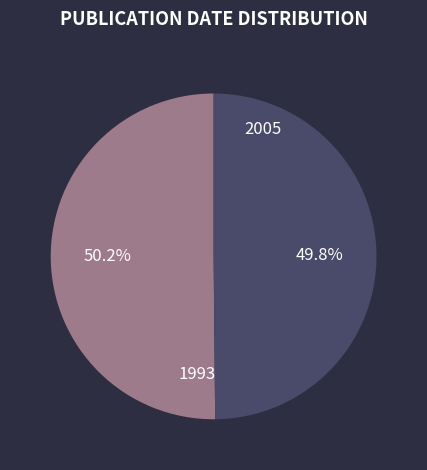

Does any single category account for the majority?

Yes